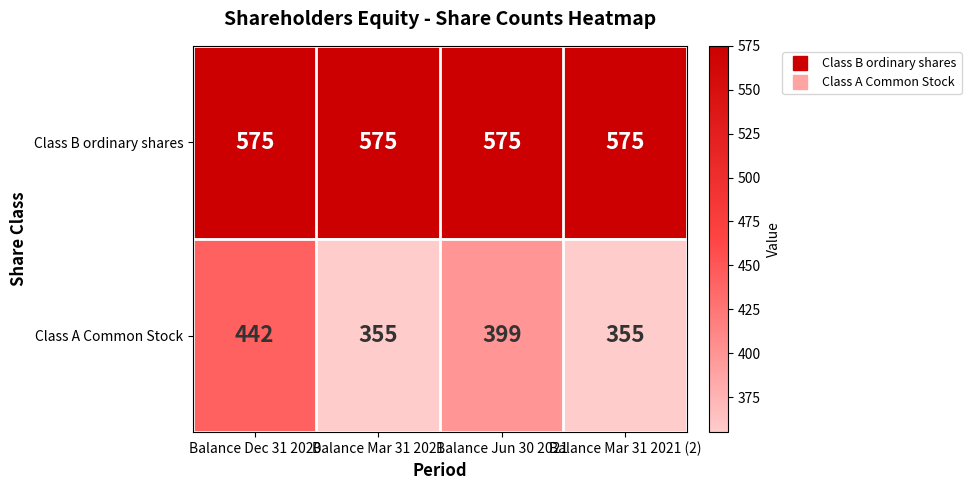

The Class A Common Stock series shows 160 at Balance Mar 31 2021 (2). True or false?

False